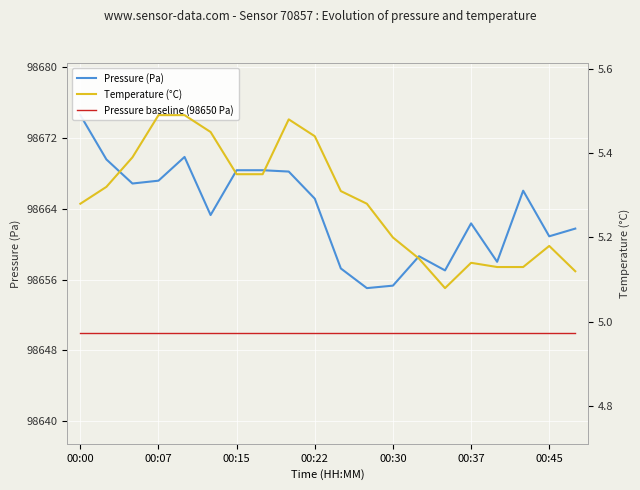

Read the Temperature (°C) value at 10.

5.3